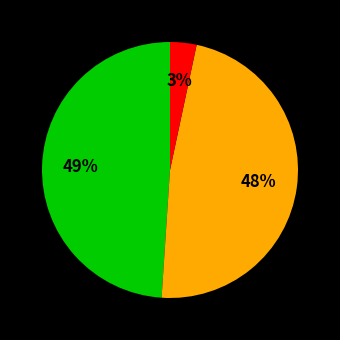

To the nearest percent, what is the difference between the largest and smallest slice percentages?

46%